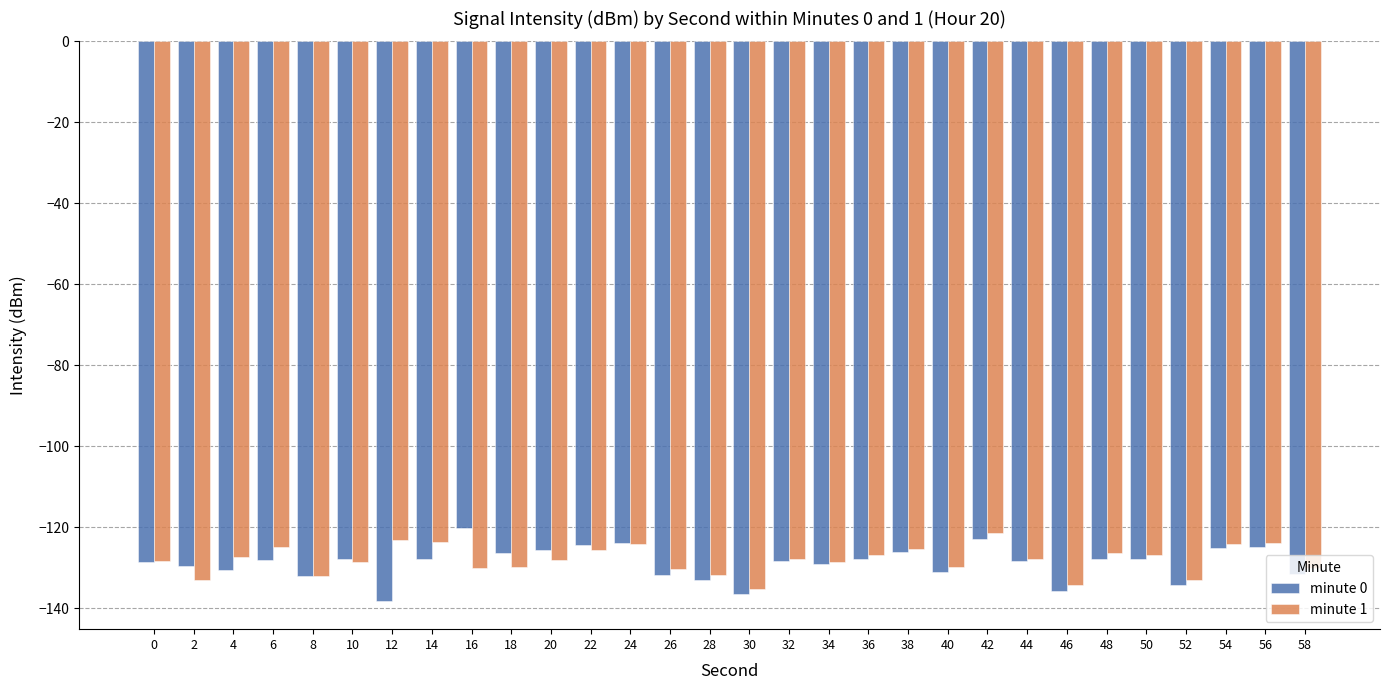

What is the value of the minute 0 bar at the 19th from the left?

-127.8